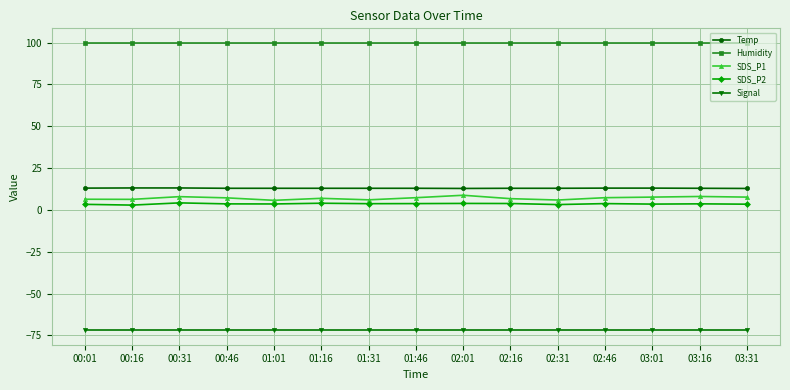

What is the highest value of the Signal series?

-72.0